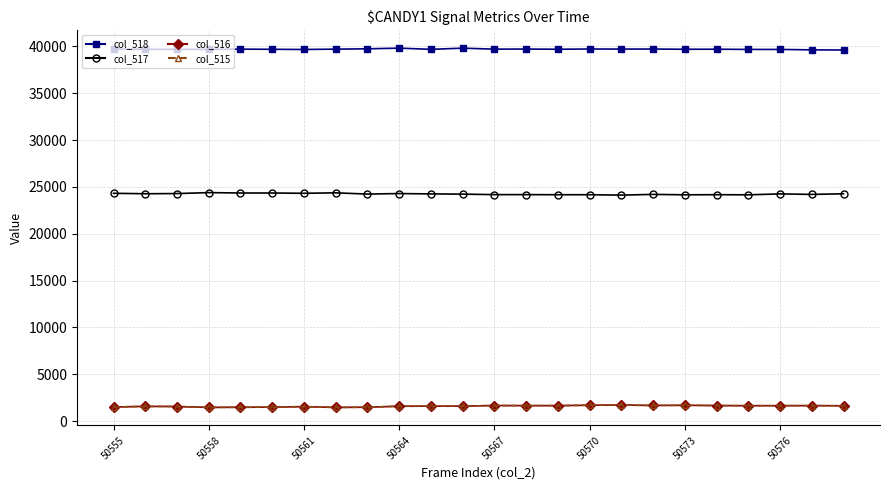

What is the highest value of the col_515 series?

1708